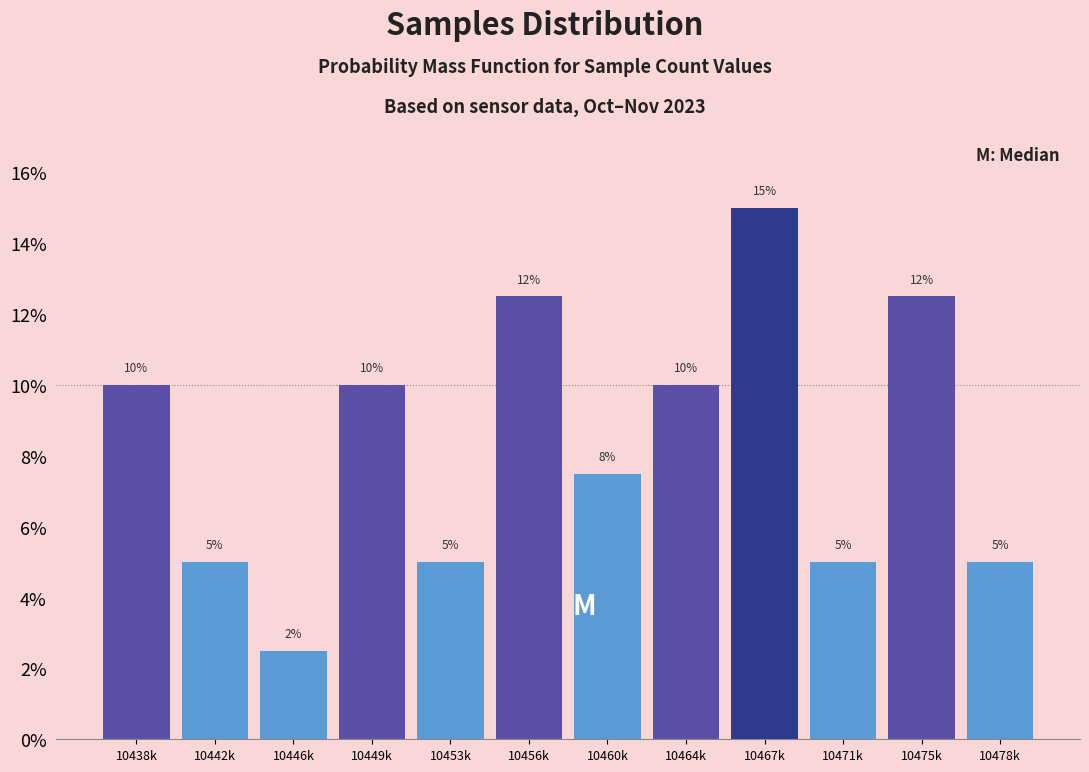

The value at 10449k is 2.1. True or false?

False